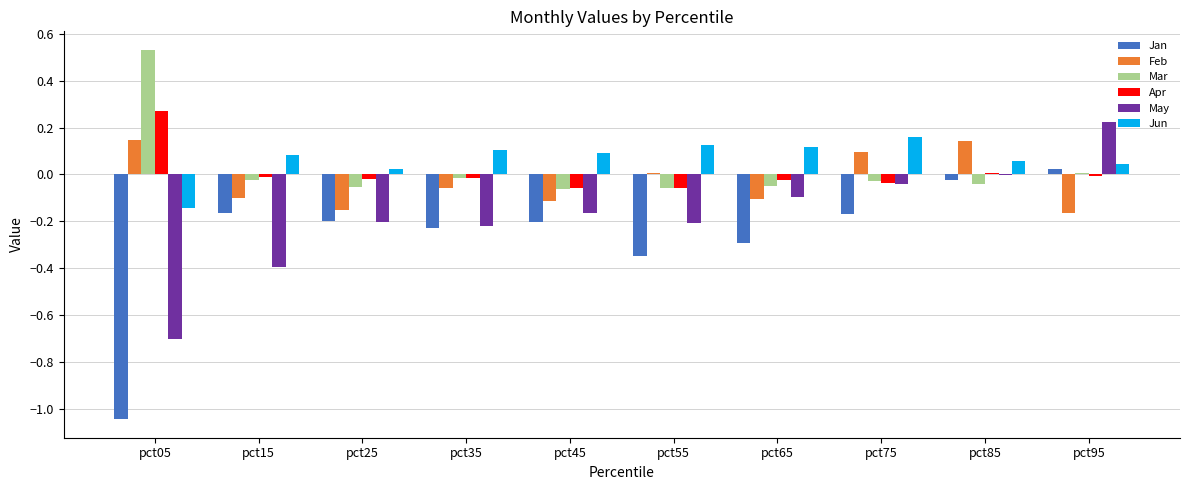

The Feb series shows -0.2 at pct25. True or false?

True